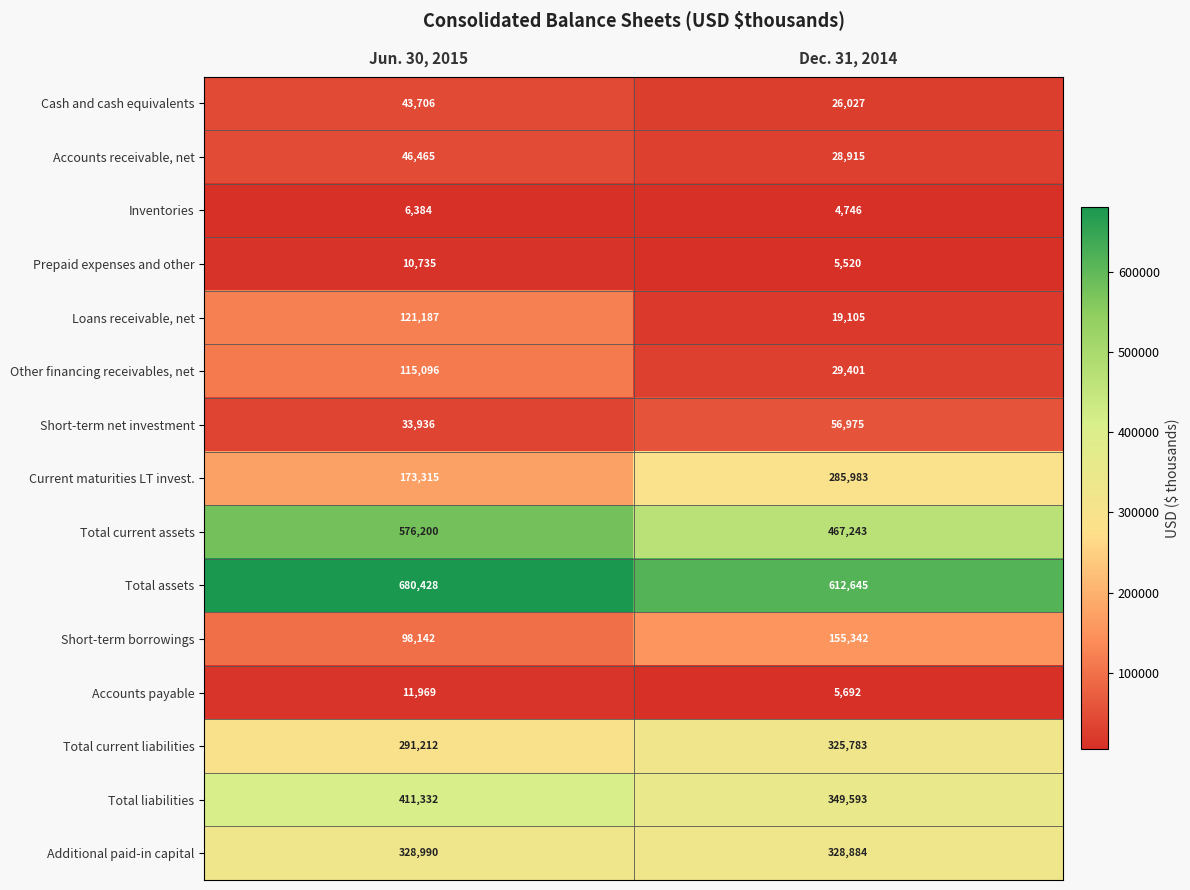

The Additional paid-in capital series shows 194101 at Dec. 31, 2014. True or false?

False